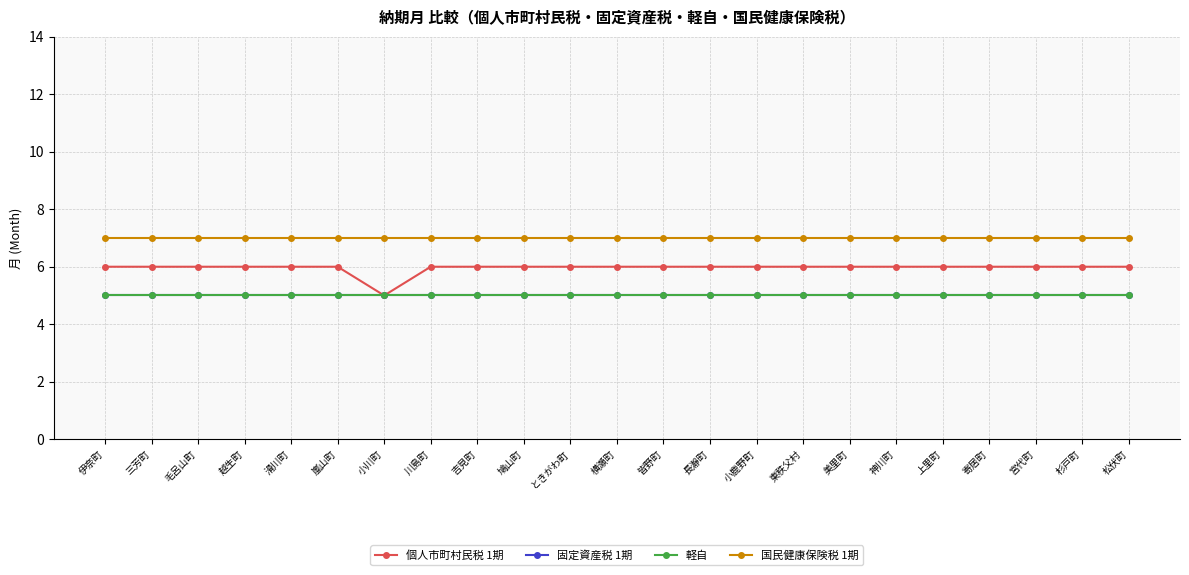

Reading left to right, transcribe all the data shown in this chart.

個人市町村民税 1期: 伊奈町=6	三芳町=6	毛呂山町=6	越生町=6	滑川町=6	嵐山町=6	小川町=5	川島町=6	吉見町=6	鳩山町=6	ときがわ町=6	横瀬町=6	皆野町=6	長瀞町=6	小鹿野町=6	東秩父村=6	美里町=6	神川町=6	上里町=6	寄居町=6	宮代町=6	杉戸町=6	松伏町=6
固定資産税 1期: 伊奈町=5	三芳町=5	毛呂山町=5	越生町=5	滑川町=5	嵐山町=5	小川町=5	川島町=5	吉見町=5	鳩山町=5	ときがわ町=5	横瀬町=5	皆野町=5	長瀞町=5	小鹿野町=5	東秩父村=5	美里町=5	神川町=5	上里町=5	寄居町=5	宮代町=5	杉戸町=5	松伏町=5
軽自: 伊奈町=5	三芳町=5	毛呂山町=5	越生町=5	滑川町=5	嵐山町=5	小川町=5	川島町=5	吉見町=5	鳩山町=5	ときがわ町=5	横瀬町=5	皆野町=5	長瀞町=5	小鹿野町=5	東秩父村=5	美里町=5	神川町=5	上里町=5	寄居町=5	宮代町=5	杉戸町=5	松伏町=5
国民健康保険税 1期: 伊奈町=7	三芳町=7	毛呂山町=7	越生町=7	滑川町=7	嵐山町=7	小川町=7	川島町=7	吉見町=7	鳩山町=7	ときがわ町=7	横瀬町=7	皆野町=7	長瀞町=7	小鹿野町=7	東秩父村=7	美里町=7	神川町=7	上里町=7	寄居町=7	宮代町=7	杉戸町=7	松伏町=7